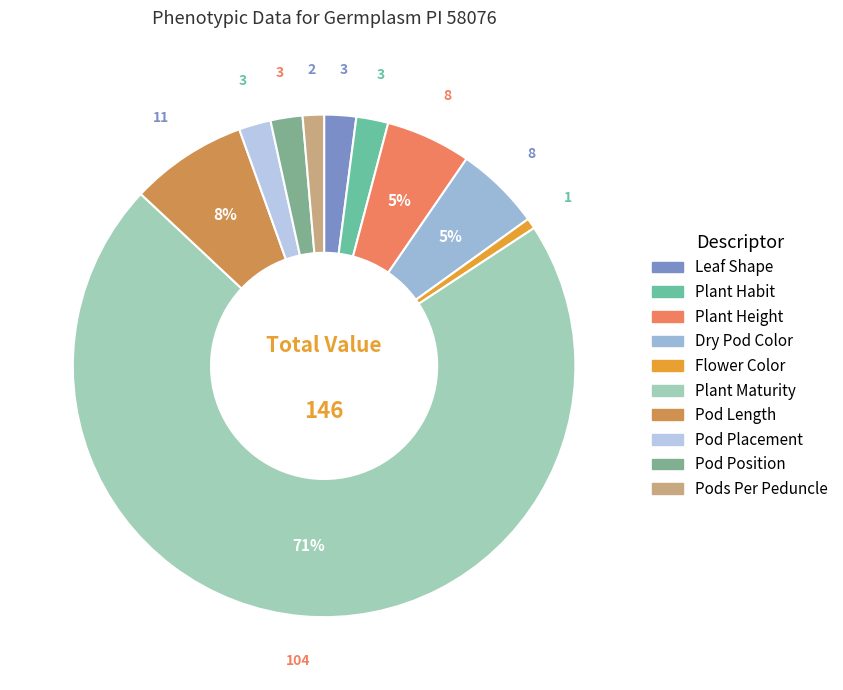

How many slices are in this pie chart?

10